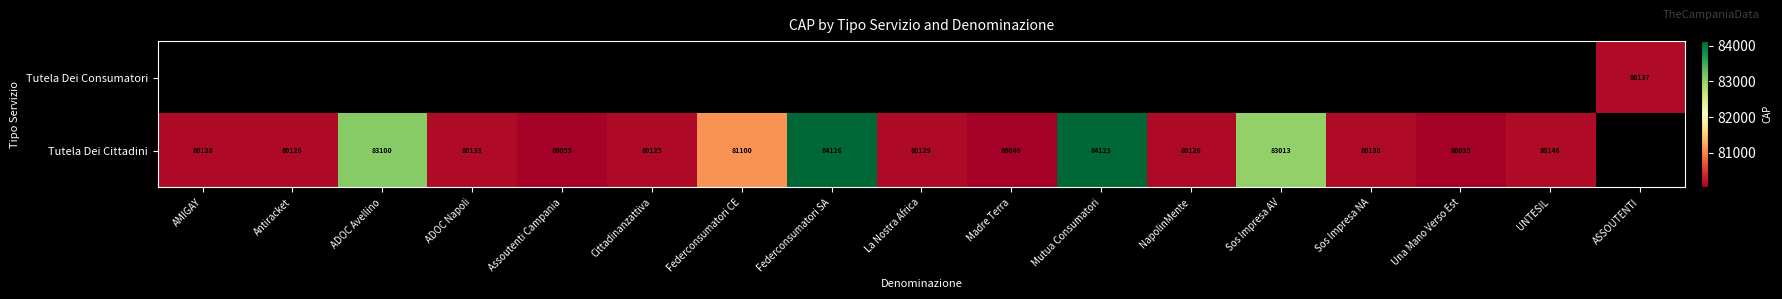

The value of Tutela Dei Cittadini at Cittadinanzattiva is 80125. True or false?

True